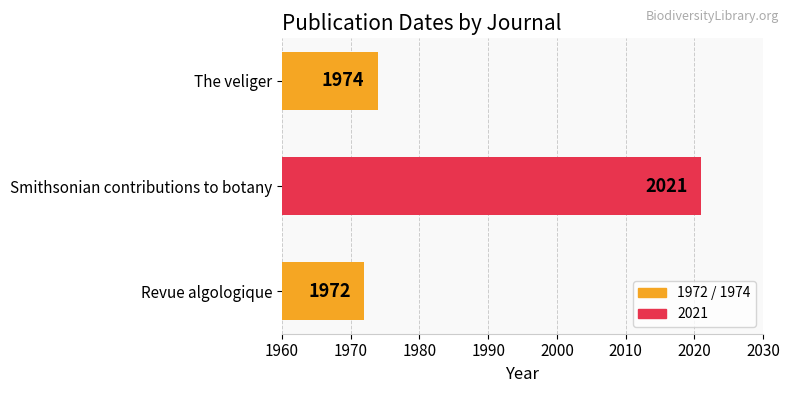

Reading bottom to top, extract all data points from this chart.

1972	2021	1974